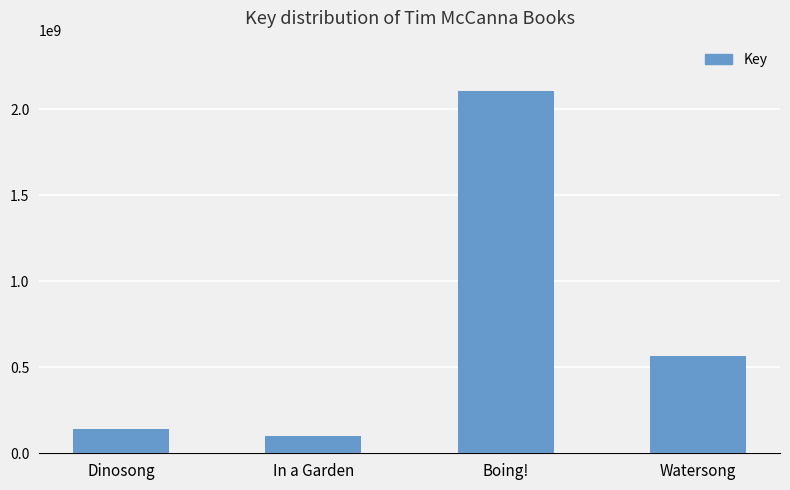

Rank the categories by value from lowest to highest.

In a Garden, Dinosong, Watersong, Boing!